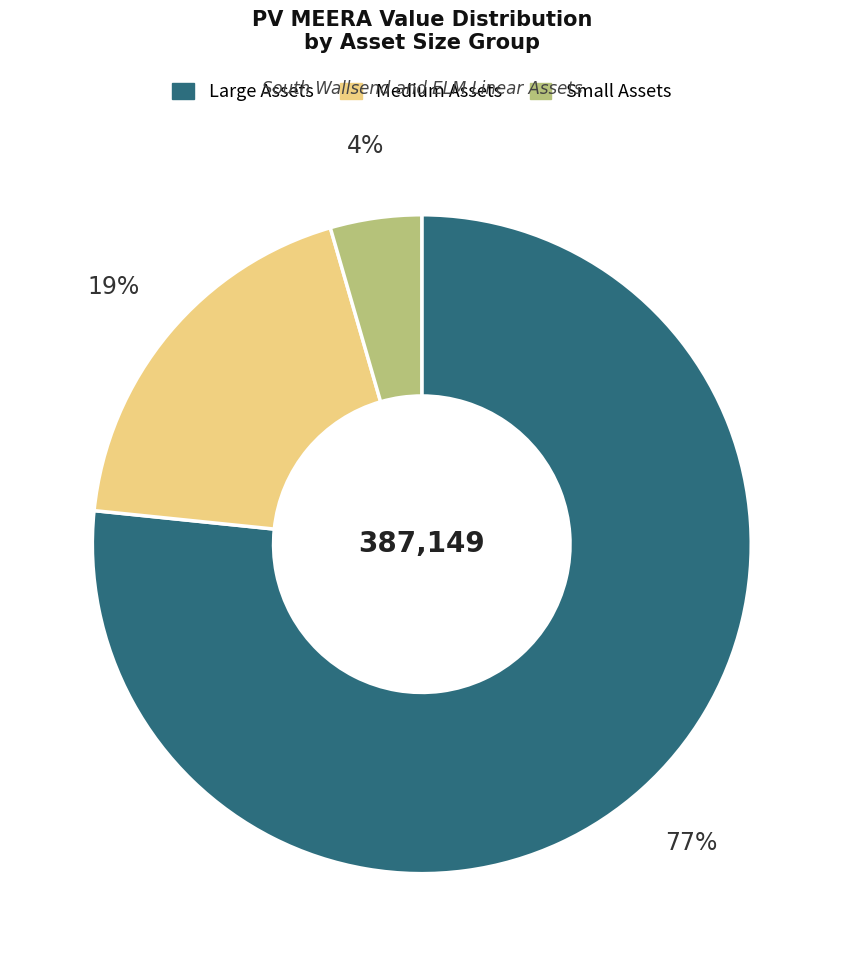

Is there any slice that represents more than half of the pie?

Yes